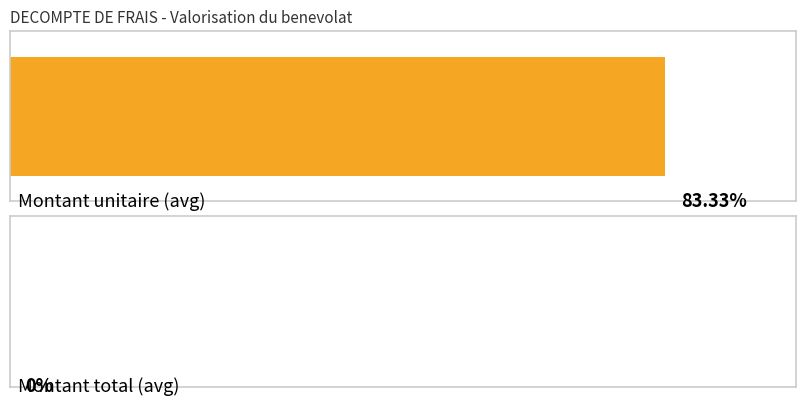

Rank the series at 17 from highest to lowest value.

Montant unitaire, Montant total